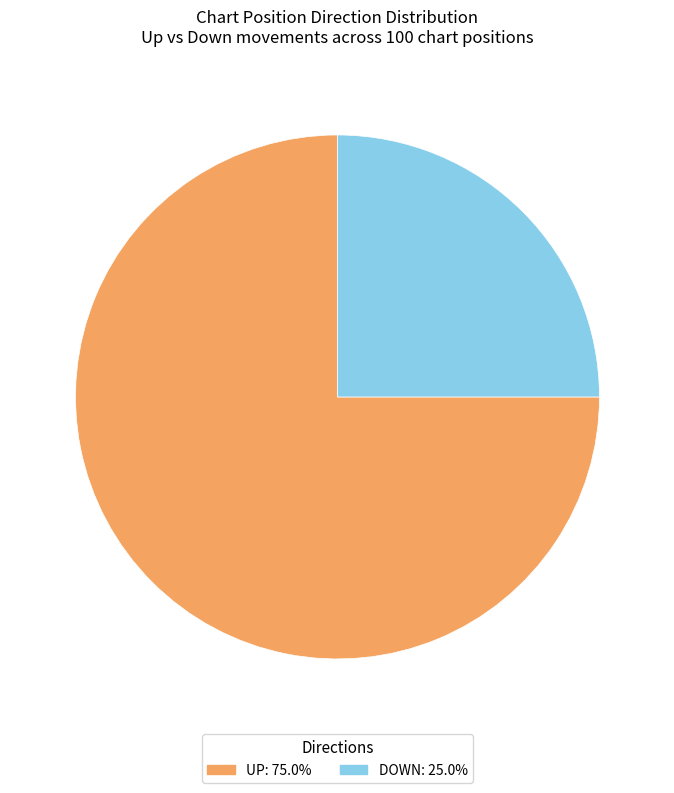

Is there any slice that represents more than half of the pie?

Yes